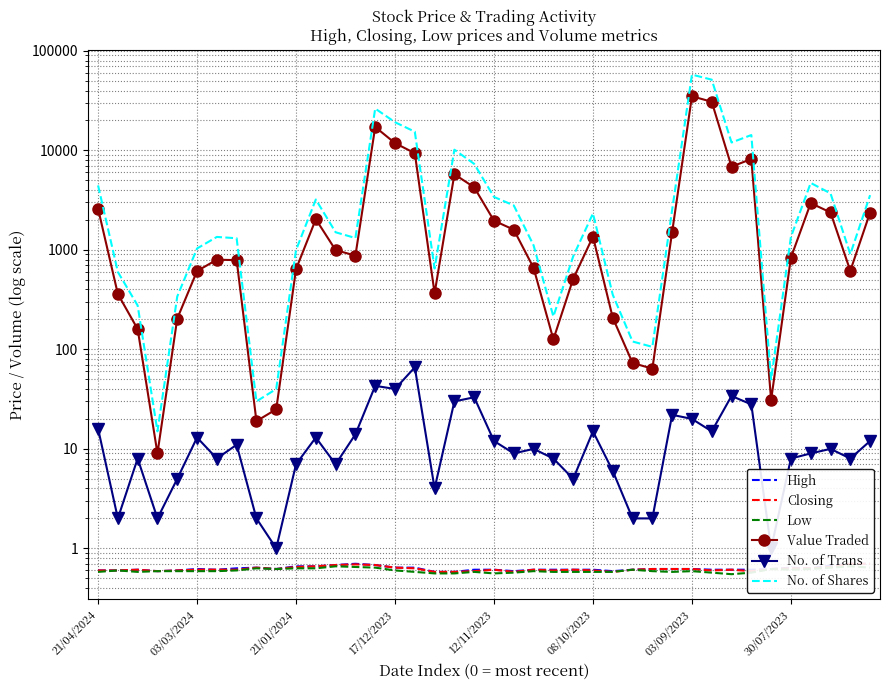

Rank the series by their maximum value, from highest to lowest.

No. of Shares, Value Traded, No. of Trans, High, Closing, Low